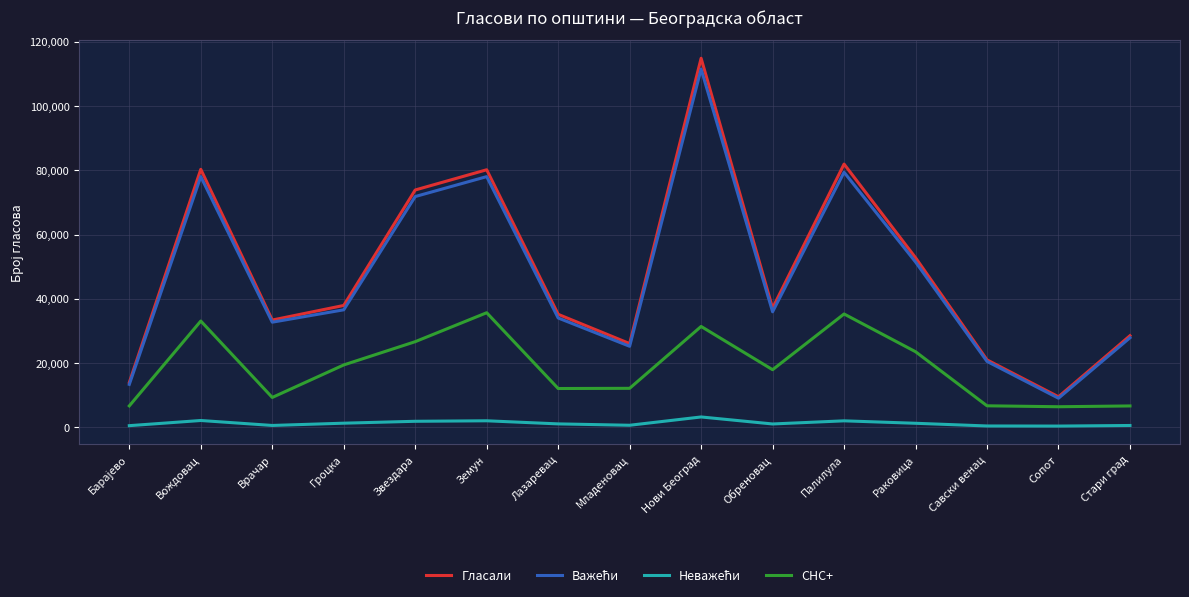

True or false: СНС+ and Гласали cross at least once.

False